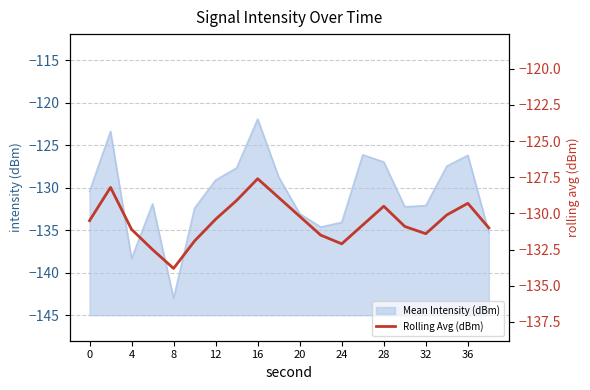

The value of Mean Intensity (dBm) at 28 is -126.9. True or false?

True